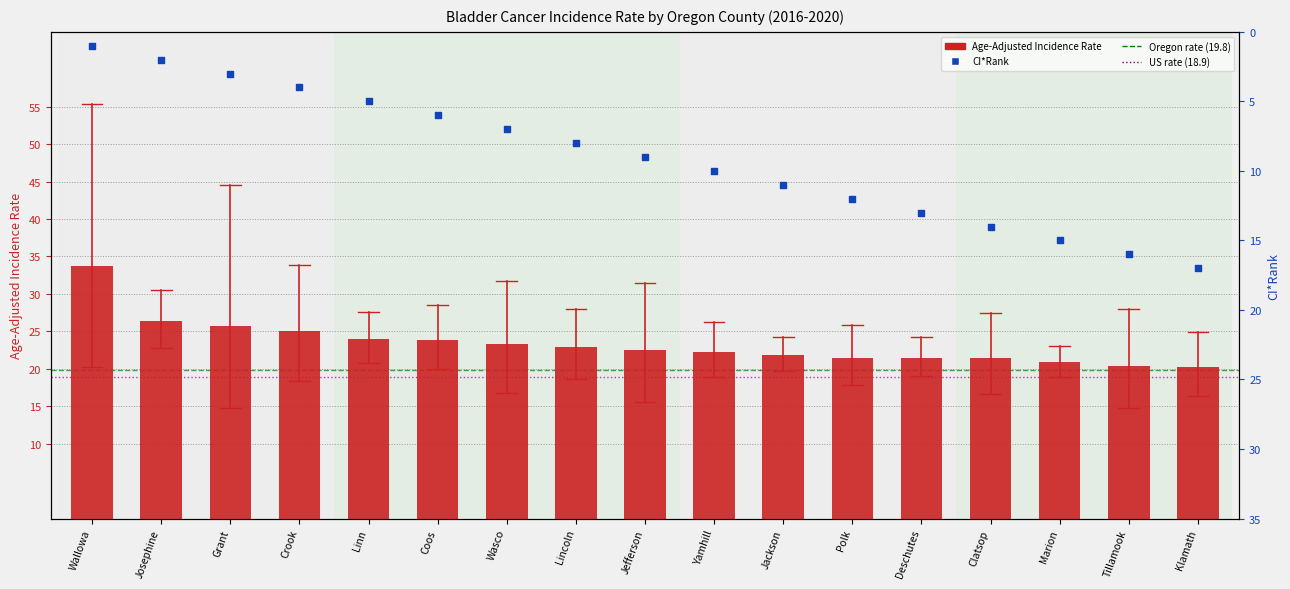

At which category is the sum across all series the highest?

Klamath